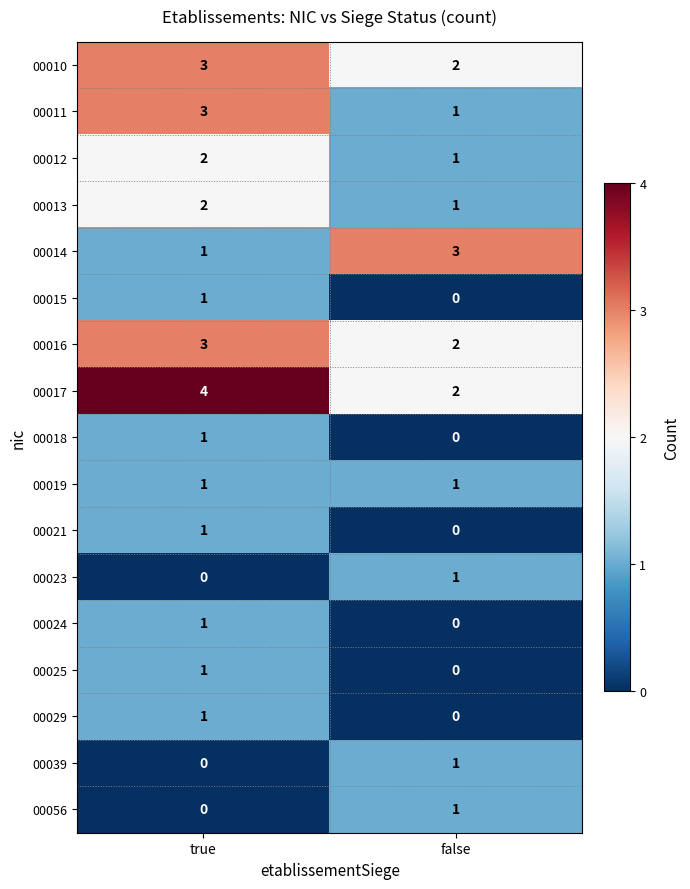

Rank the categories by 00015 value from highest to lowest.

true, false